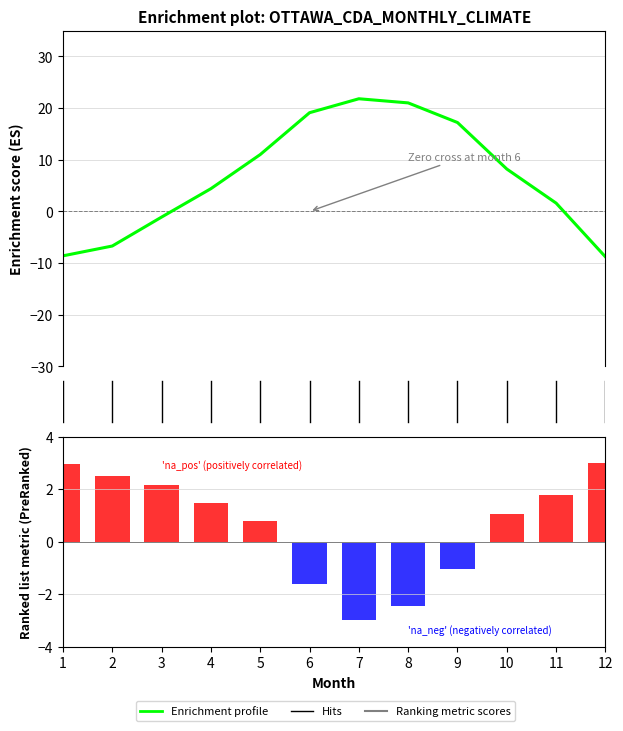

What is the average value of the Enrichment profile series?

6.6